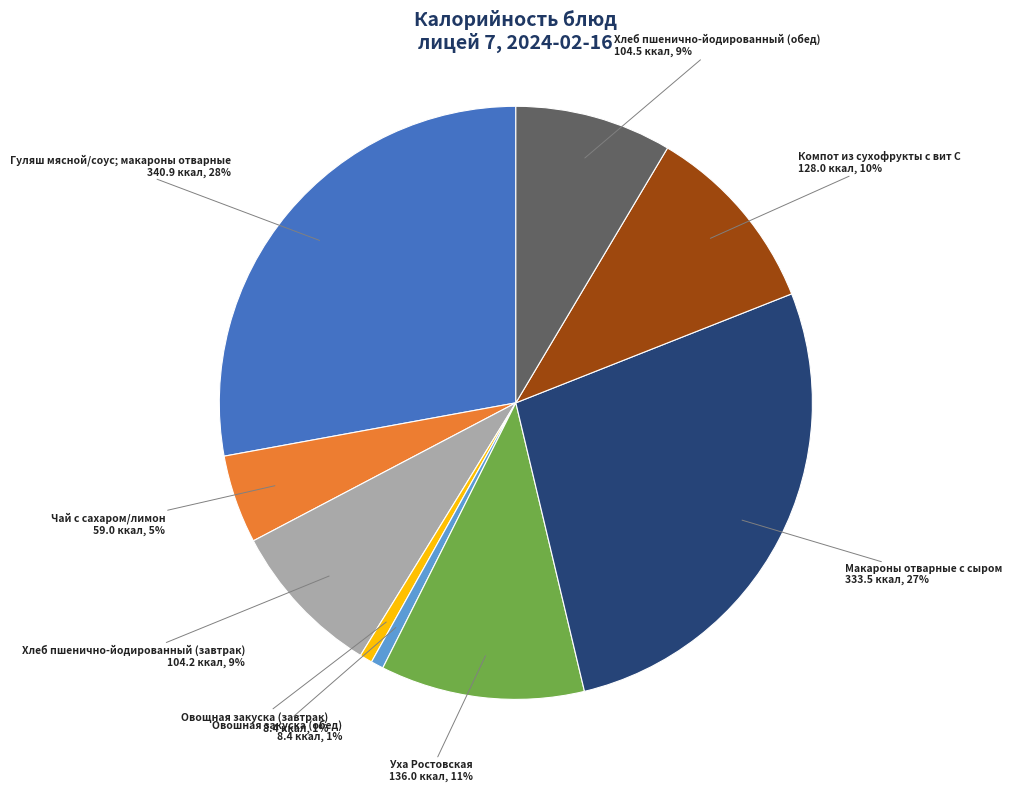

How many segments does this pie chart have?

9